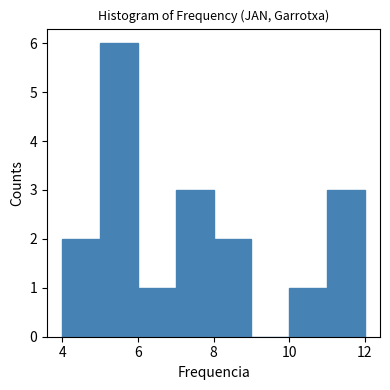

Reading left to right, transcribe this chart: for each bar, give the range it covers on the x-axis and its height. The values are not printed on the chart, so give them approximately, as read against the axis.

4 to 5: 2
5 to 6: 6
6 to 7: 1
7 to 8: 3
8 to 9: 2
9 to 10: 0
10 to 11: 1
11 to 12: 3